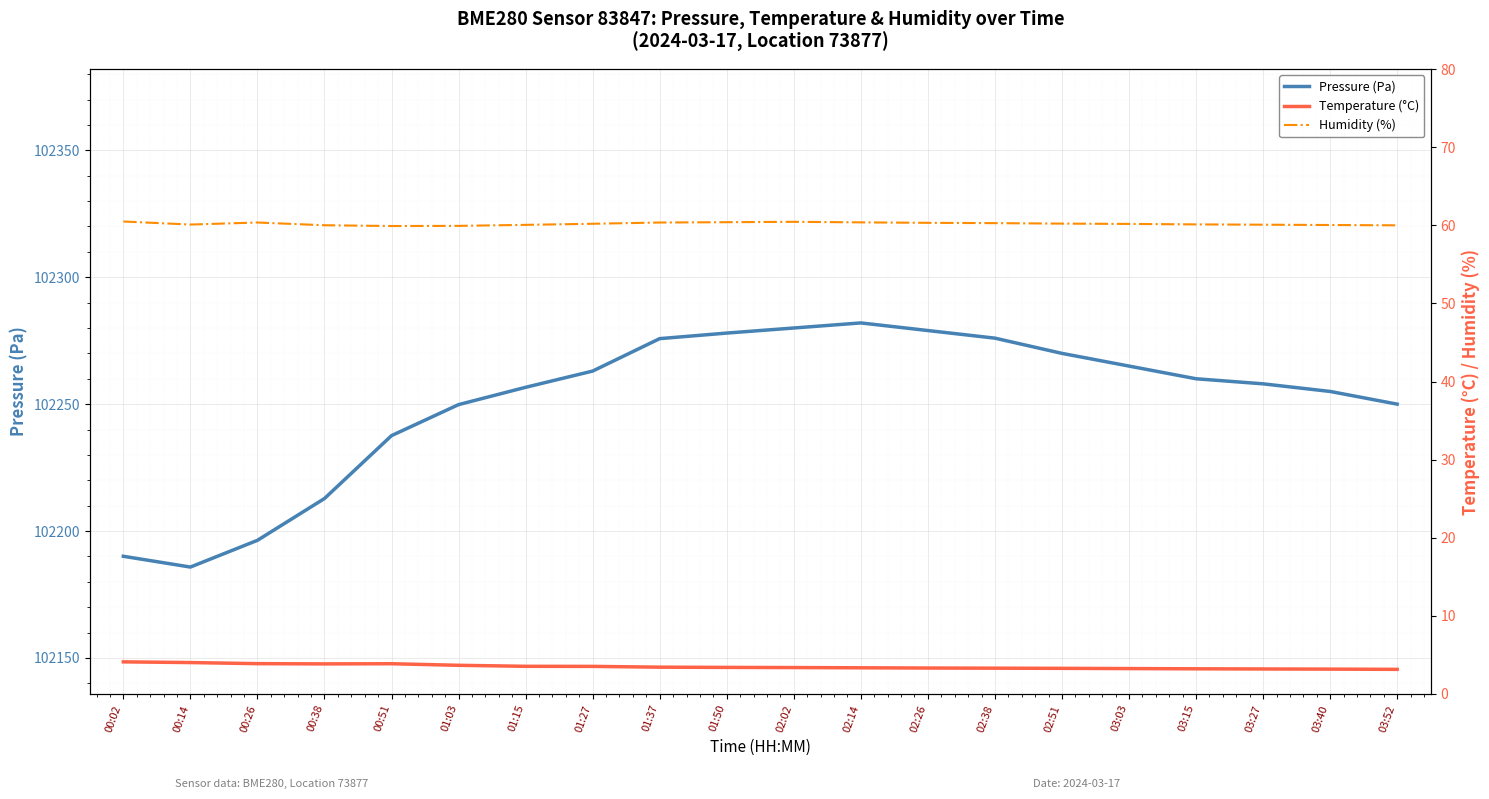

At which label does Humidity (%) reach its peak?

00:02